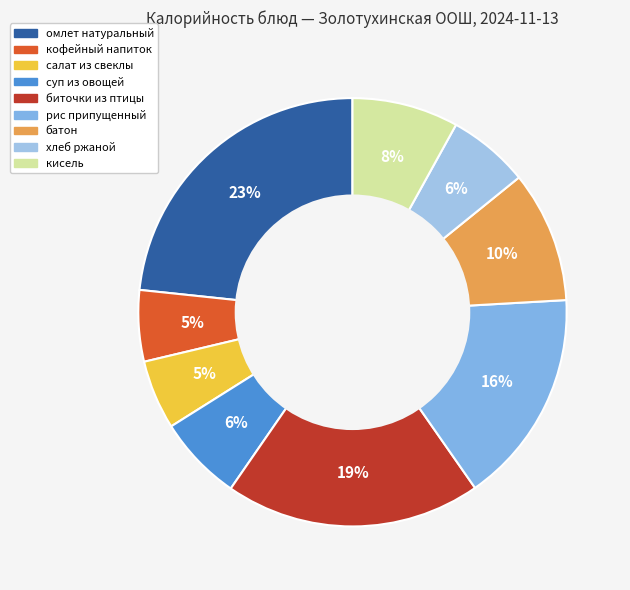

To the nearest percent, what is the combined percentage of батон and рис припущенный?

26%